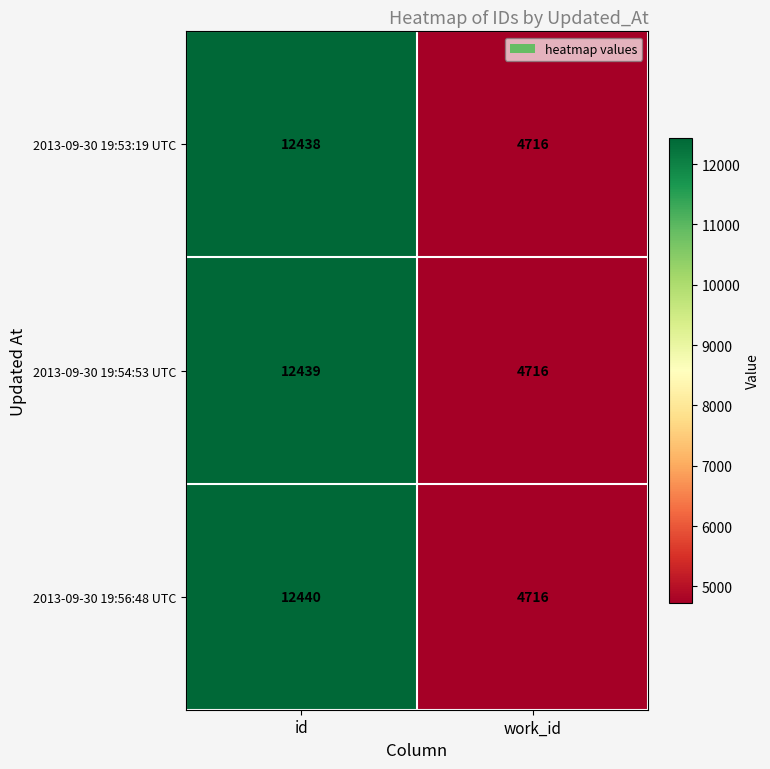

Which series has the largest range (max minus min)?

2013-09-30 19:56:48 UTC